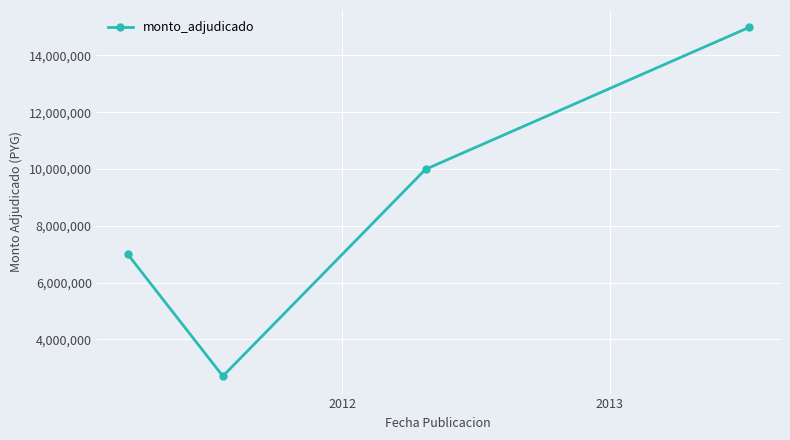

What is the smallest value displayed?

2702700